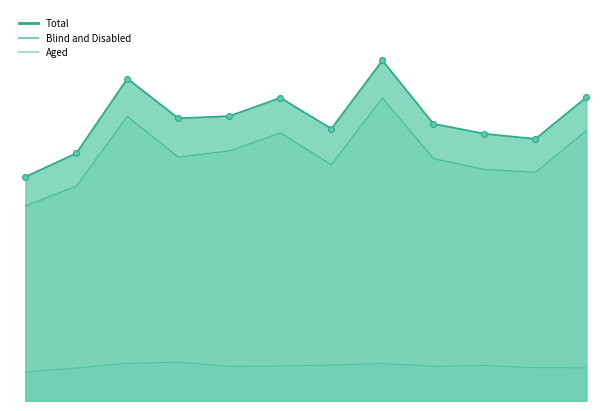

What are all the series names shown in the legend?

Aged, Blind and Disabled, Total